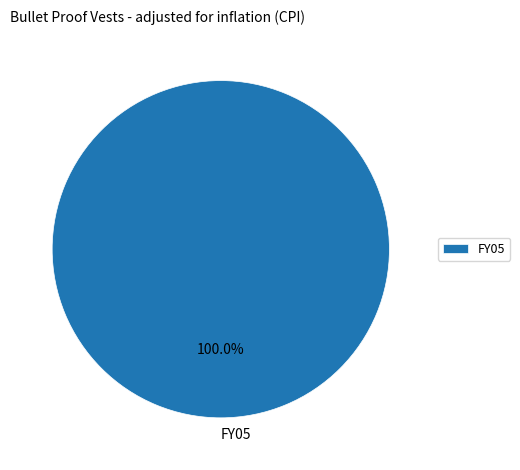

Rank the categories by value from highest to lowest.

FY05